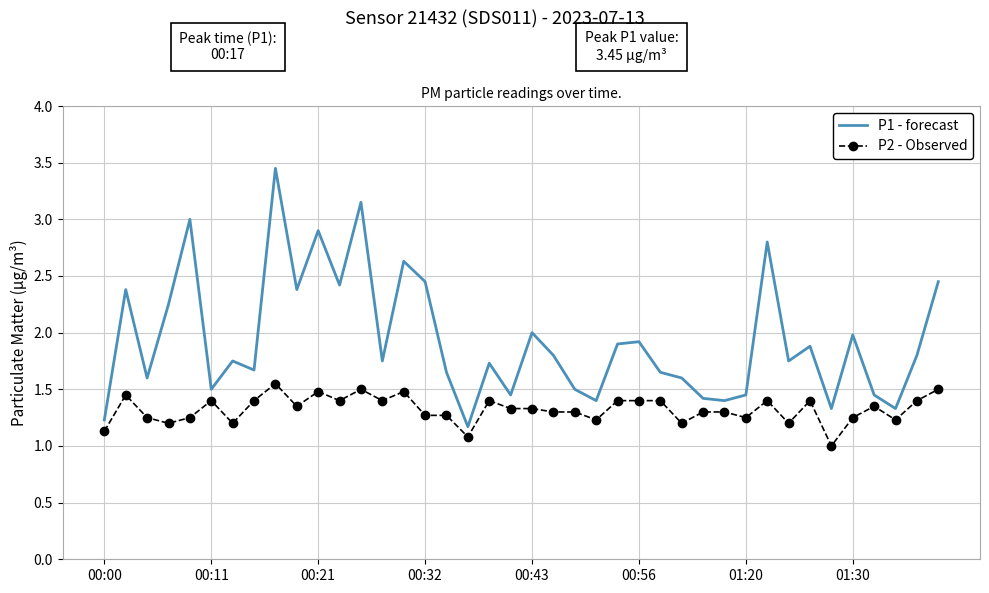

What is the smallest value displayed?

1.0